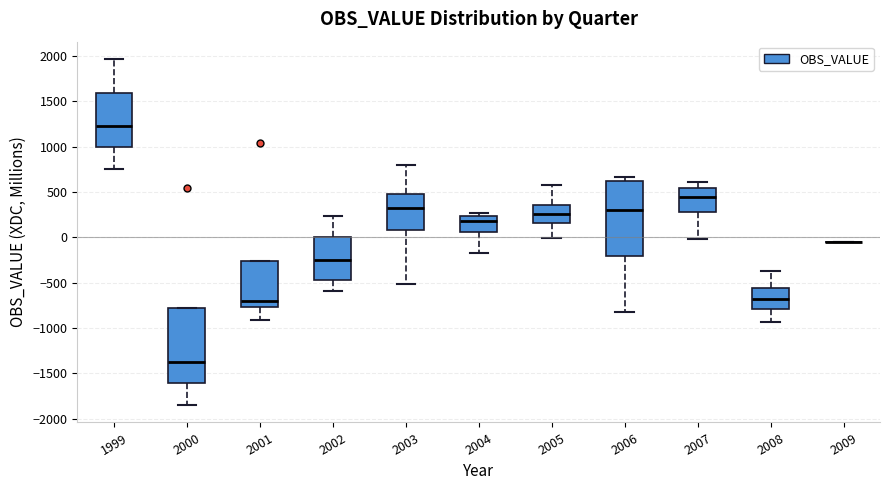

Where does the upper whisker of the box at x = 2002 end on the y-axis? The values are not printed on the chart, so give them approximately, as read against the axis.

250